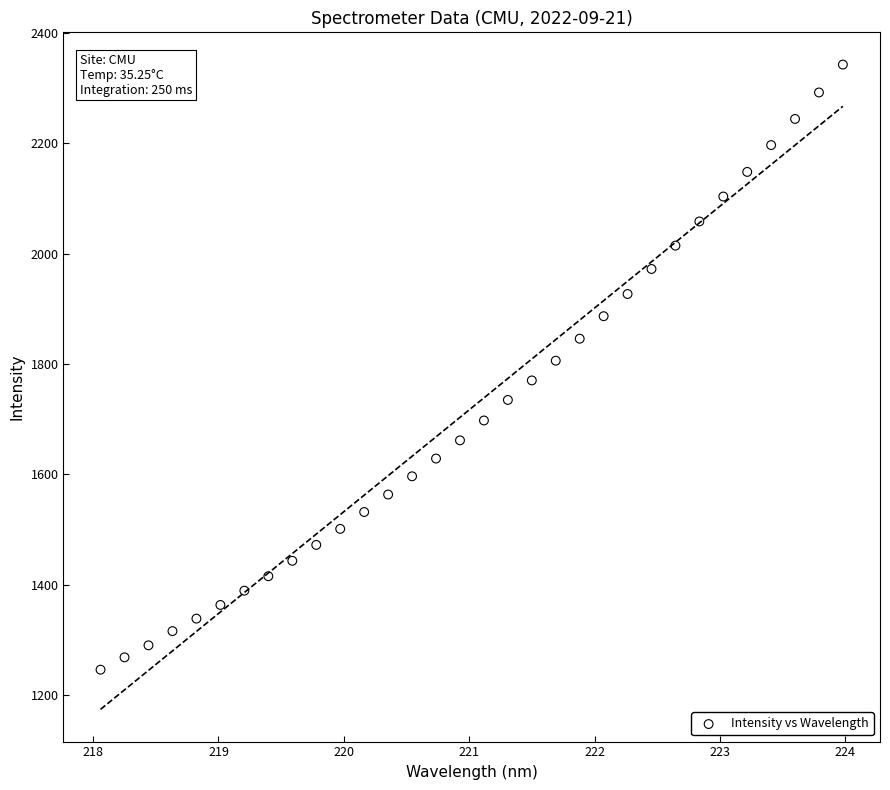

What is the range of Y values (max minus min)?

1095.9